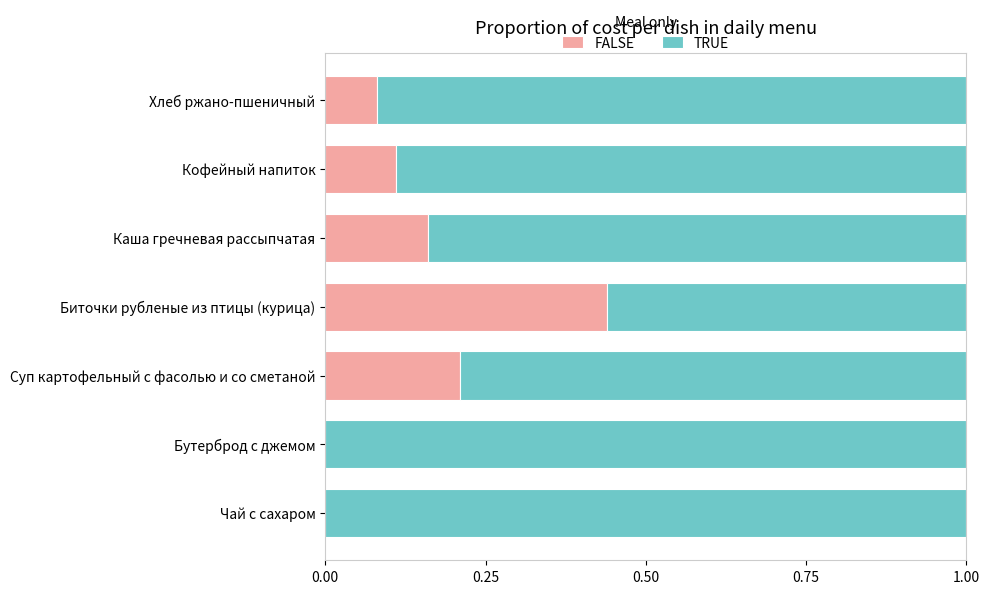

What is the total value across all series at Кофейный напиток?

1.0